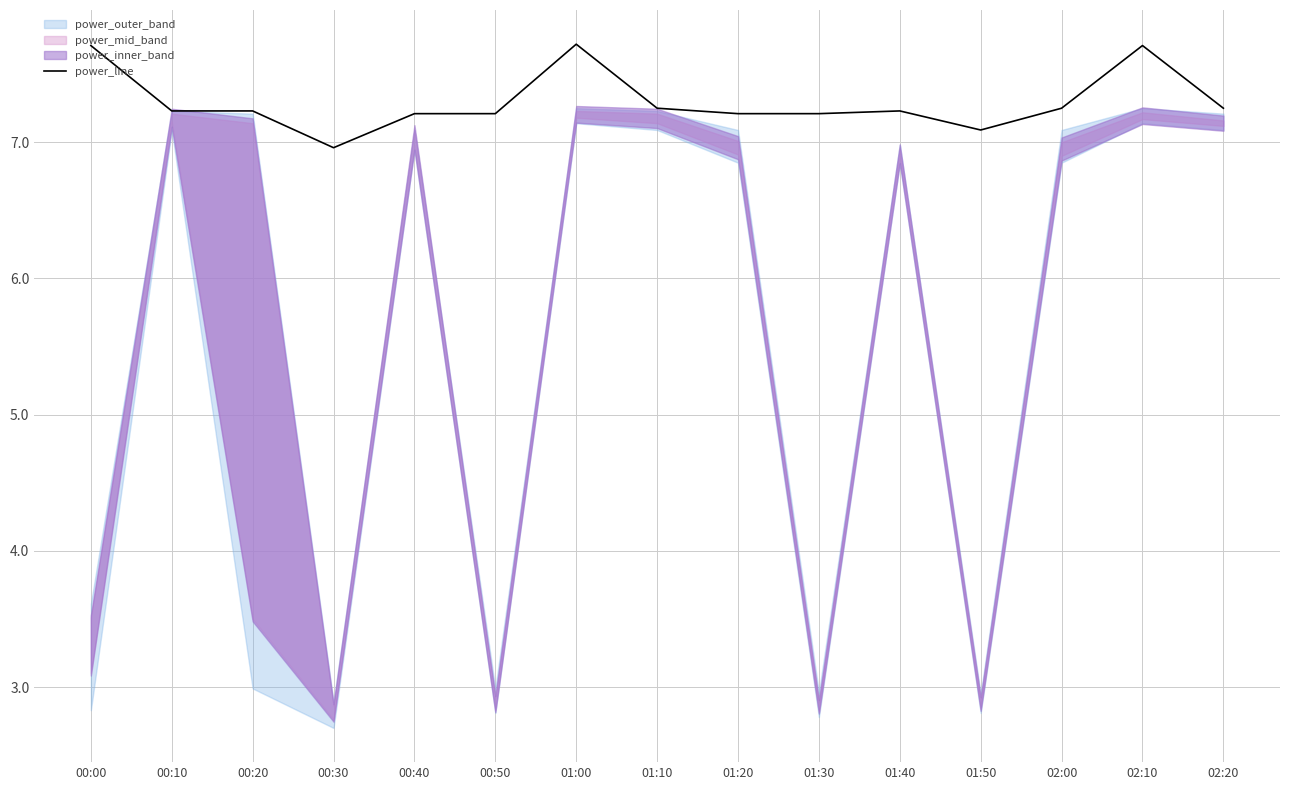

What is the highest value of the power_line series?

7.7